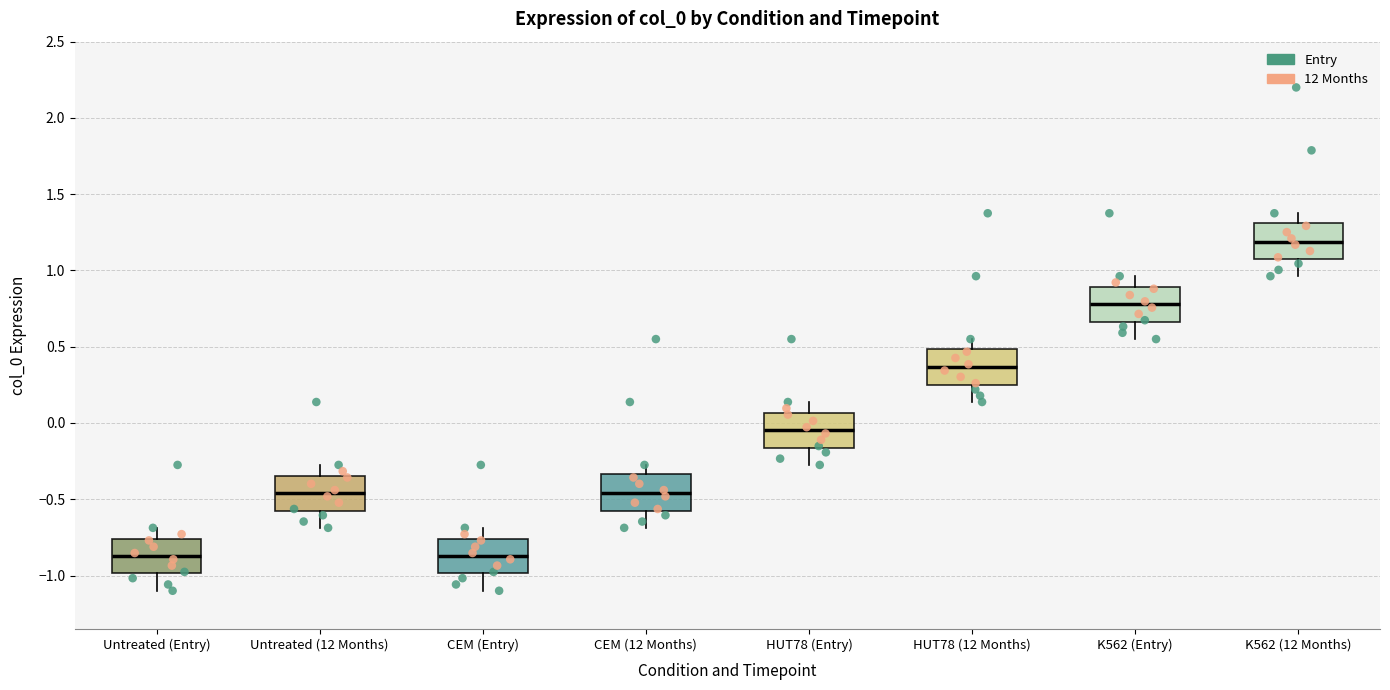

Reading left to right, read every box against the y-axis: the position of its median line, the range the box covers, and the ends of its whiskers. The values are not printed on the chart, so give them approximately, as read against the axis.

Untreated (Entry): median -0.85, box -1.00 to -0.75, whiskers -1.10 to -0.70
Untreated (12 Months): median -0.45, box -0.55 to -0.35, whiskers -0.70 to -0.25
CEM (Entry): median -0.85, box -1.00 to -0.75, whiskers -1.10 to -0.70
CEM (12 Months): median -0.45, box -0.55 to -0.35, whiskers -0.70 to -0.25
HUT78 (Entry): median -0.05, box -0.15 to 0.05, whiskers -0.25 to 0.15
HUT78 (12 Months): median 0.35, box 0.25 to 0.50, whiskers 0.15 to 0.55
K562 (Entry): median 0.80, box 0.65 to 0.90, whiskers 0.55 to 0.95
K562 (12 Months): median 1.20, box 1.10 to 1.30, whiskers 0.95 to 1.40